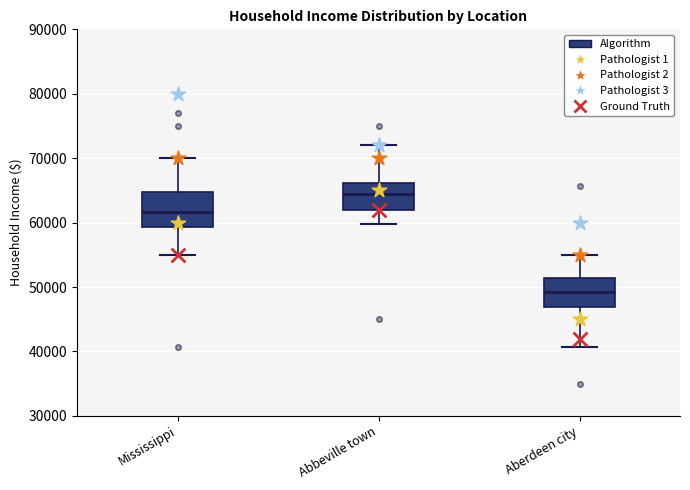

Reading left to right, read every box against the y-axis: the position of its median line, the range the box covers, and the ends of its whiskers. The values are not printed on the chart, so give them approximately, as read against the axis.

Mississippi: median 62000, box 59000 to 65000, whiskers 55000 to 70000
Abbeville town: median 65000, box 62000 to 66000, whiskers 60000 to 72000
Aberdeen city: median 49000, box 47000 to 51000, whiskers 41000 to 55000